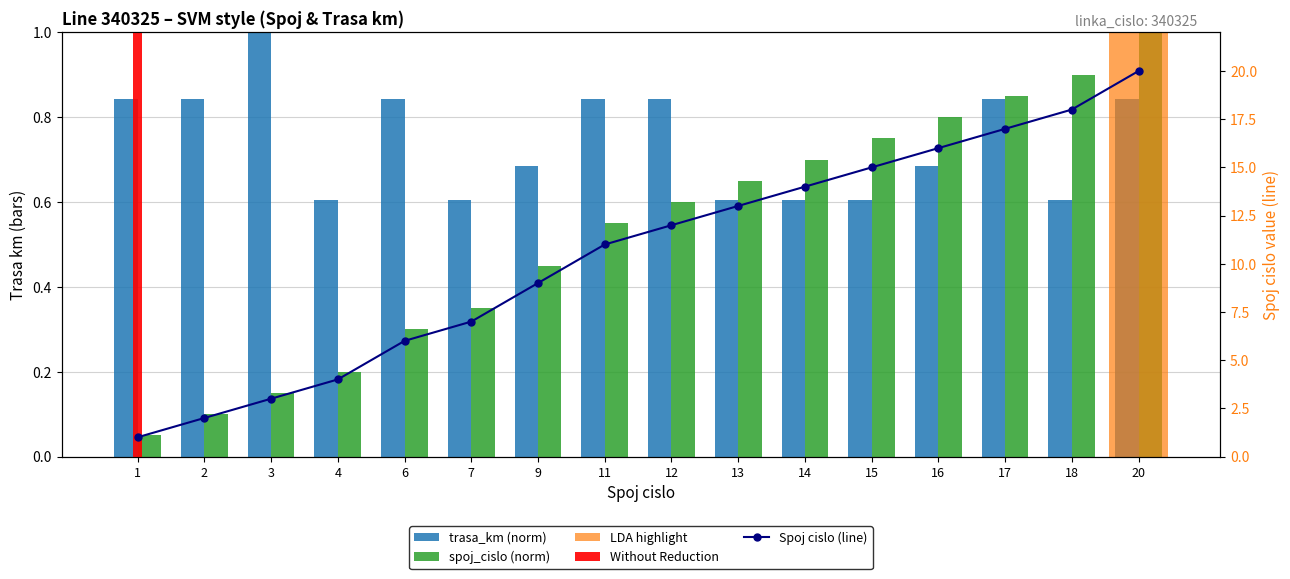

List the labels in order of trasa_km (norm) value, smallest first.

4, 7, 13, 14, 15, 18, 9, 16, 1, 2, 6, 11, 12, 17, 20, 3